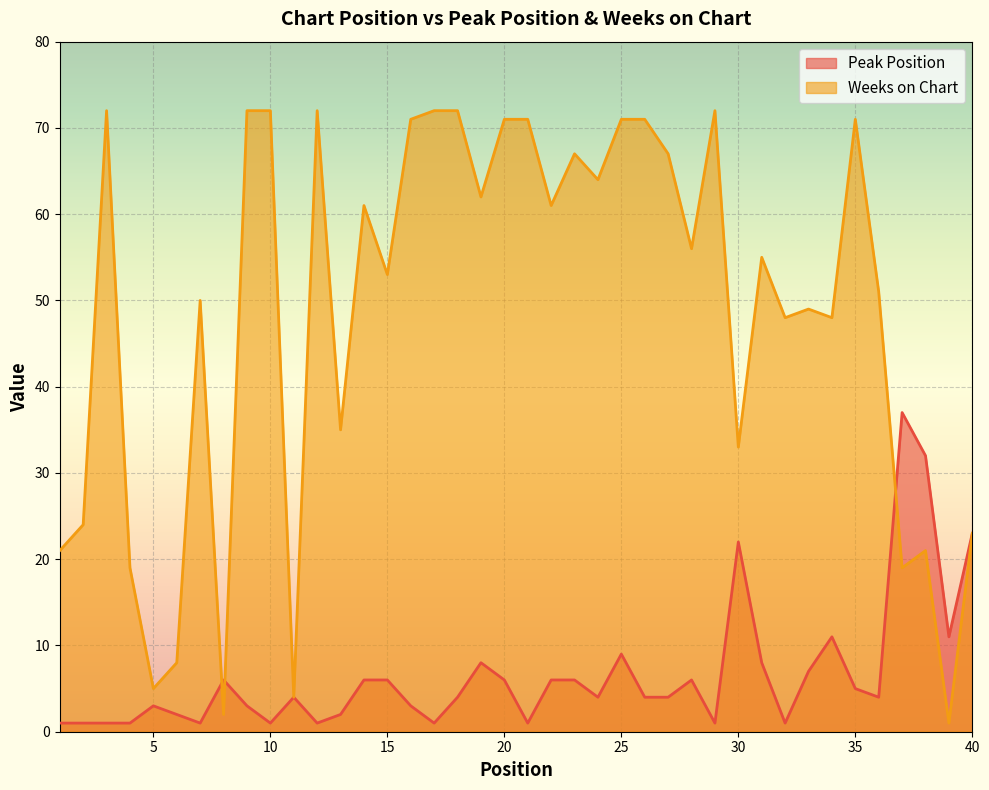

Which series ends up on top after the final intersection of Peak Position and Weeks on Chart?

Peak Position